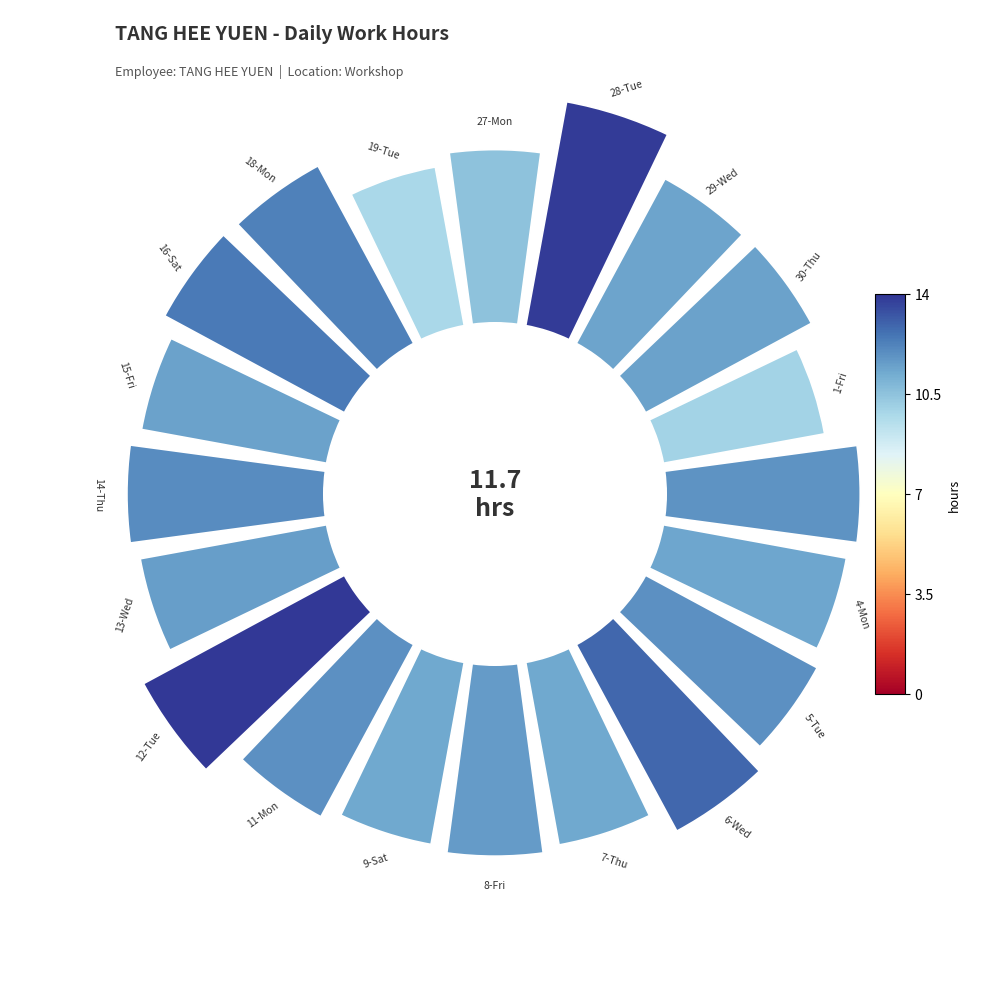

How many slices are in this pie chart?

20